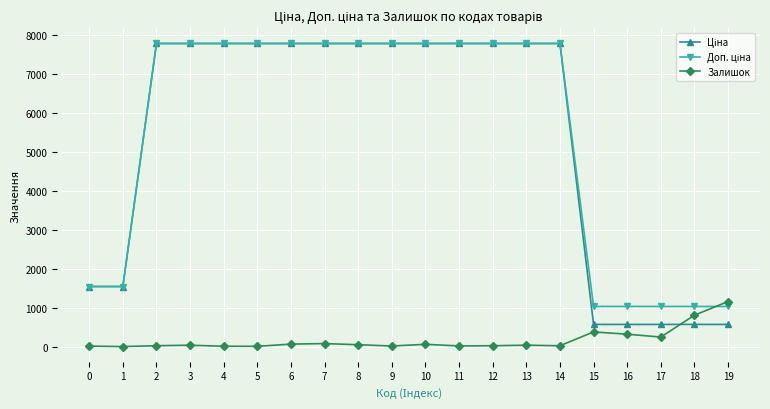

How many series are shown in this chart?

3